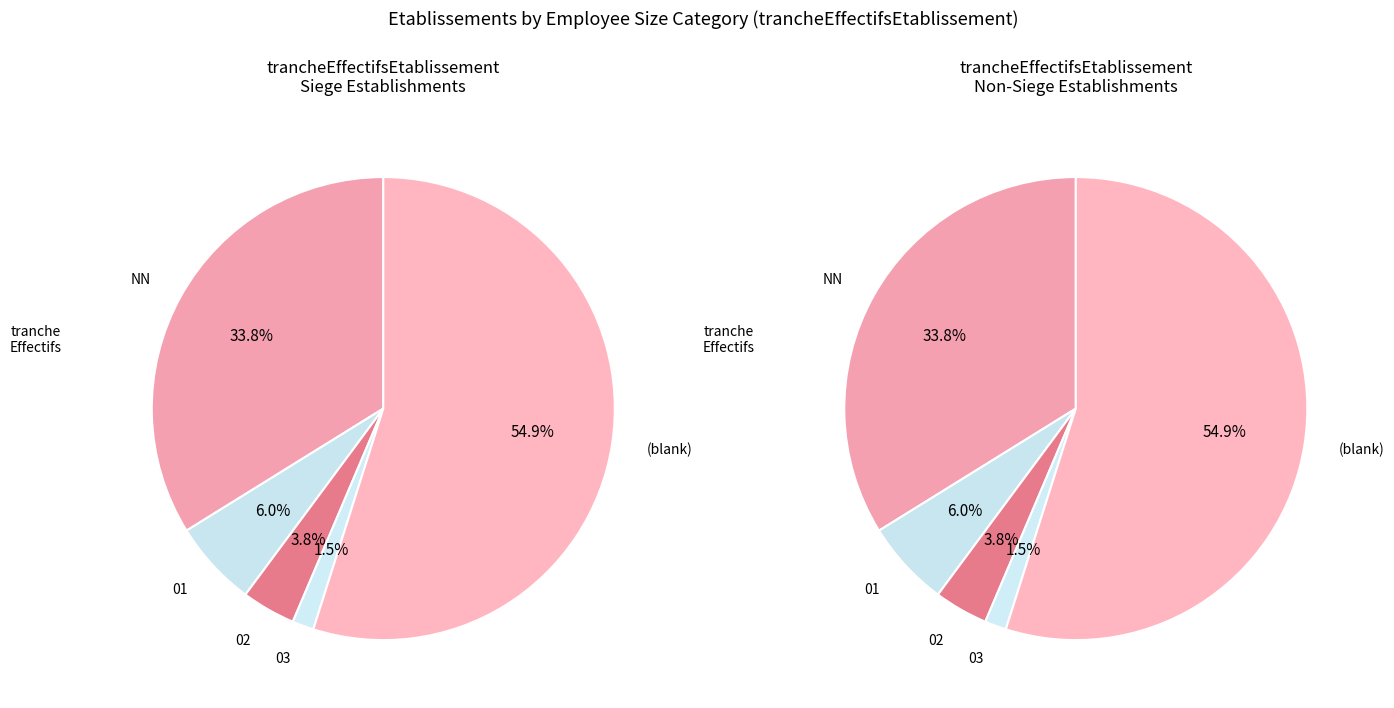

Between NN and 02, which is larger?

NN